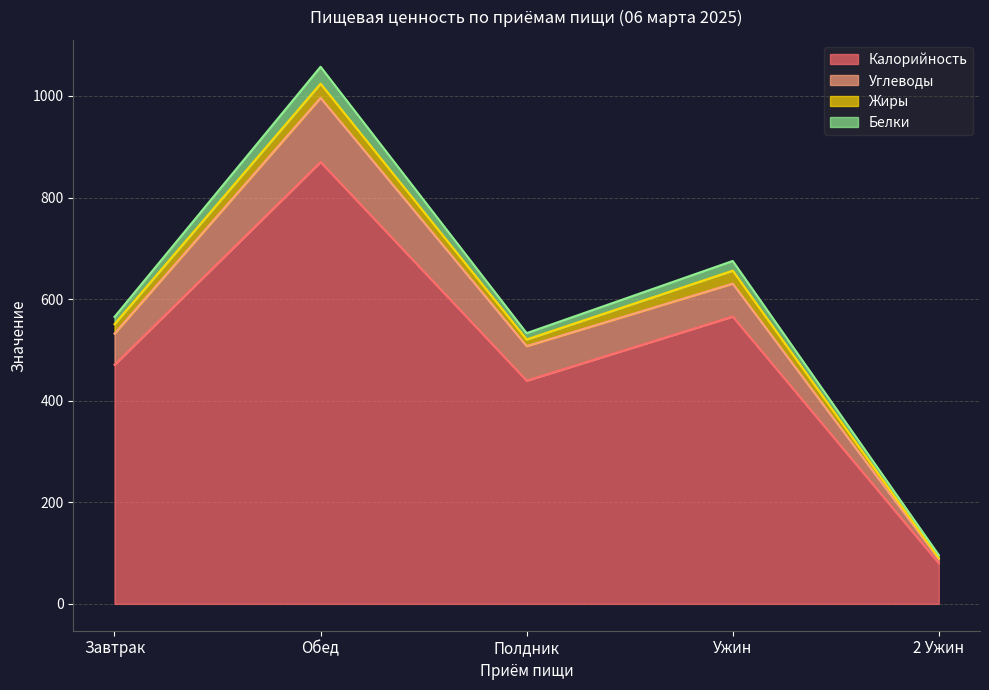

What is the sum of all Калорийность values?

2425.7